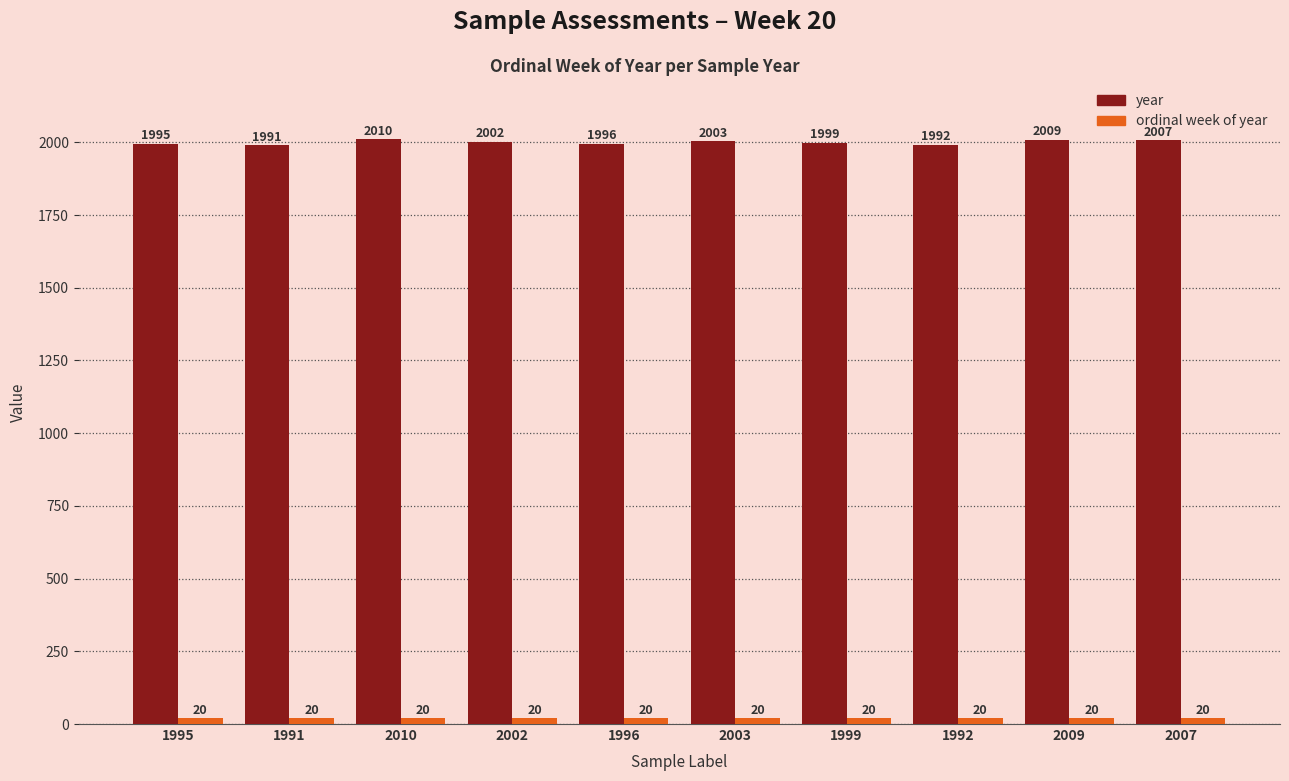

List the labels in order of year value, smallest first.

1991, 1992, 1995, 1996, 1999, 2002, 2003, 2007, 2009, 2010